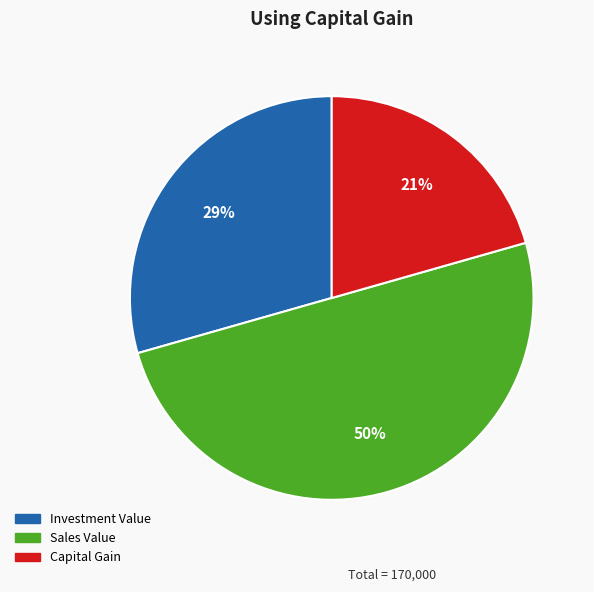

Which category has the biggest portion of the pie?

Sales Value